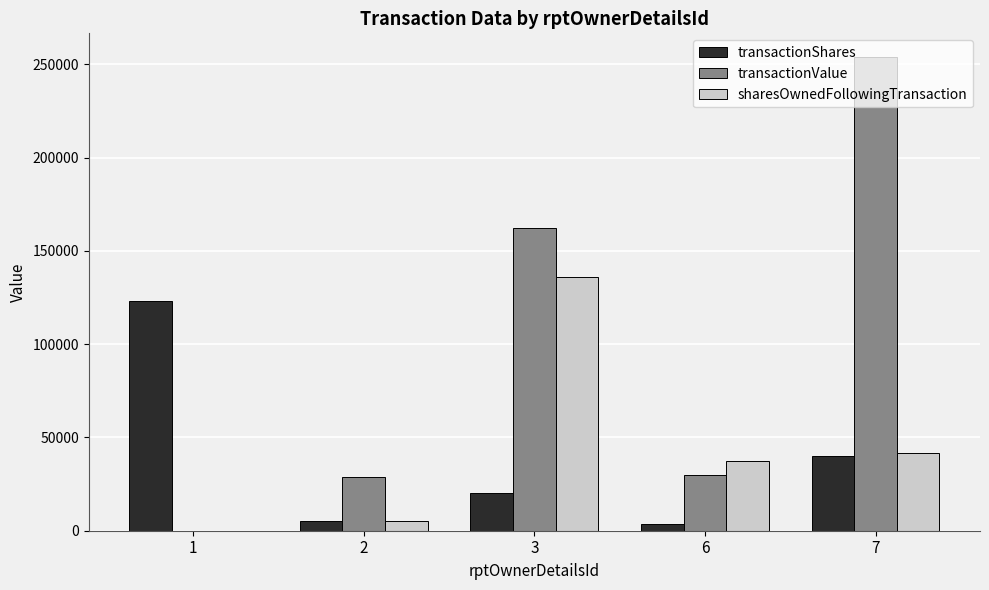

The transactionValue series shows -130881 at 1. True or false?

False